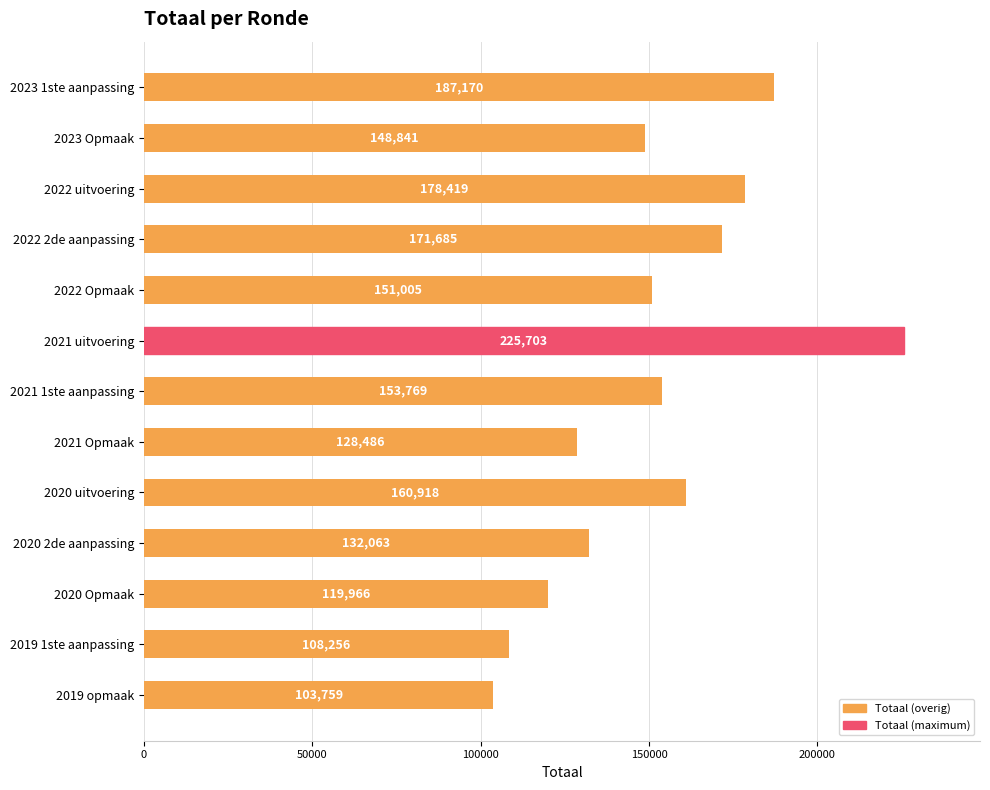

True or false: the data shows 216373 at 2020 2de aanpassing.

False